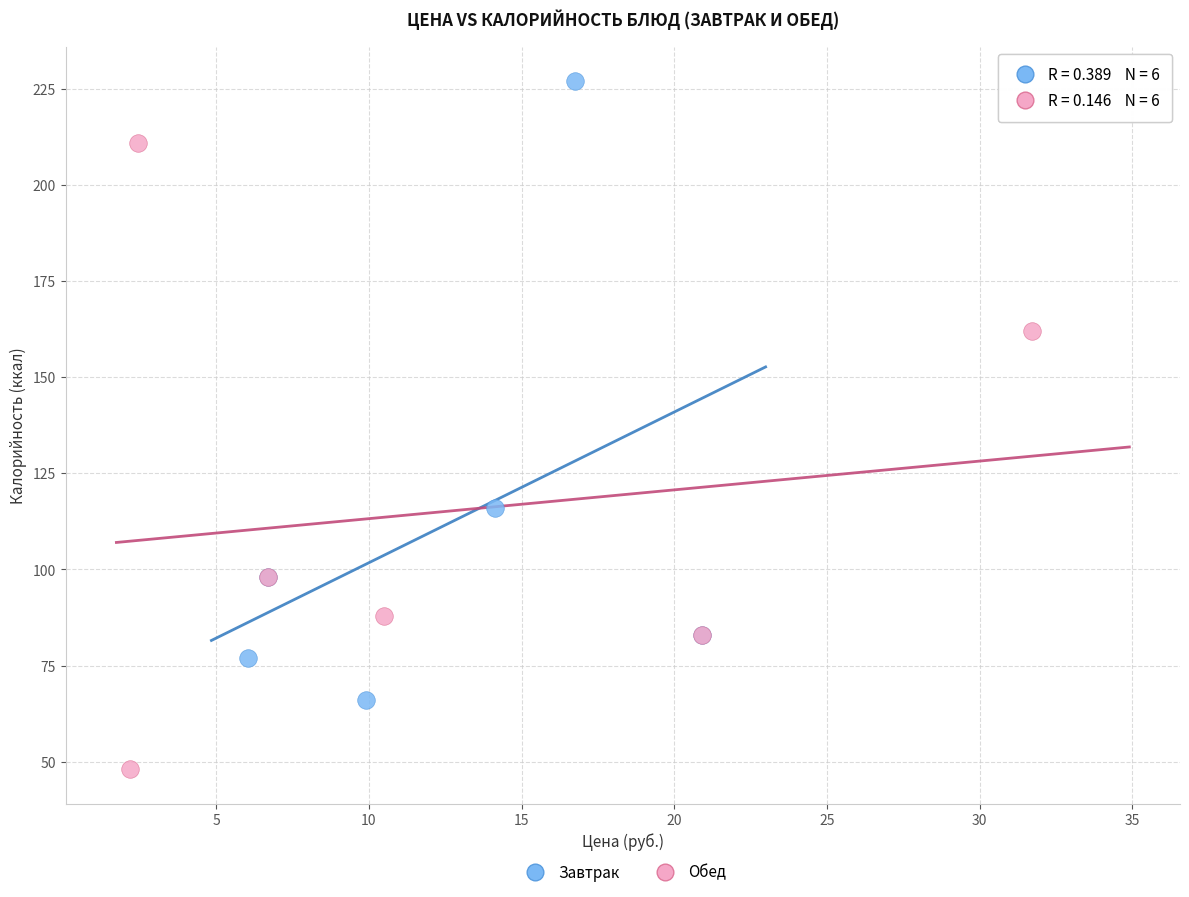

Which series has the widest spread of Y values?

Обед